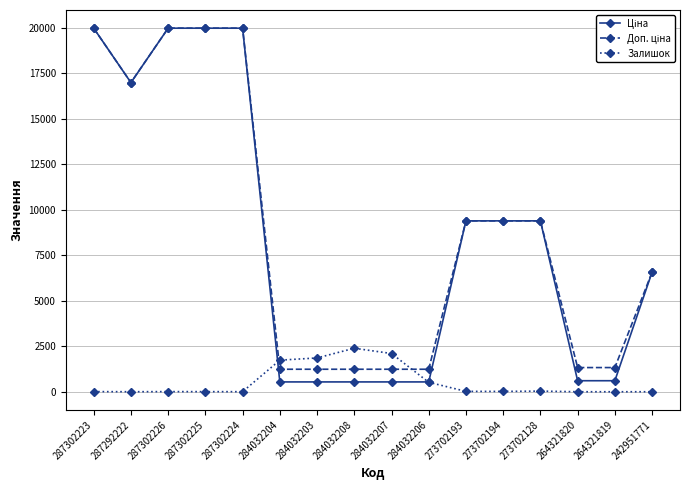

True or false: Залишок has more than 1 points higher than both neighbors.

True